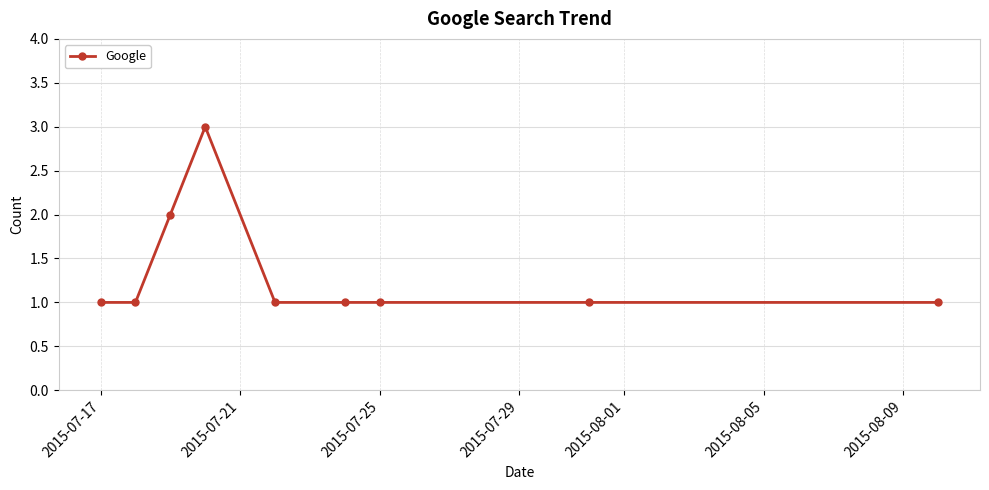

What is the sum of all values?

12